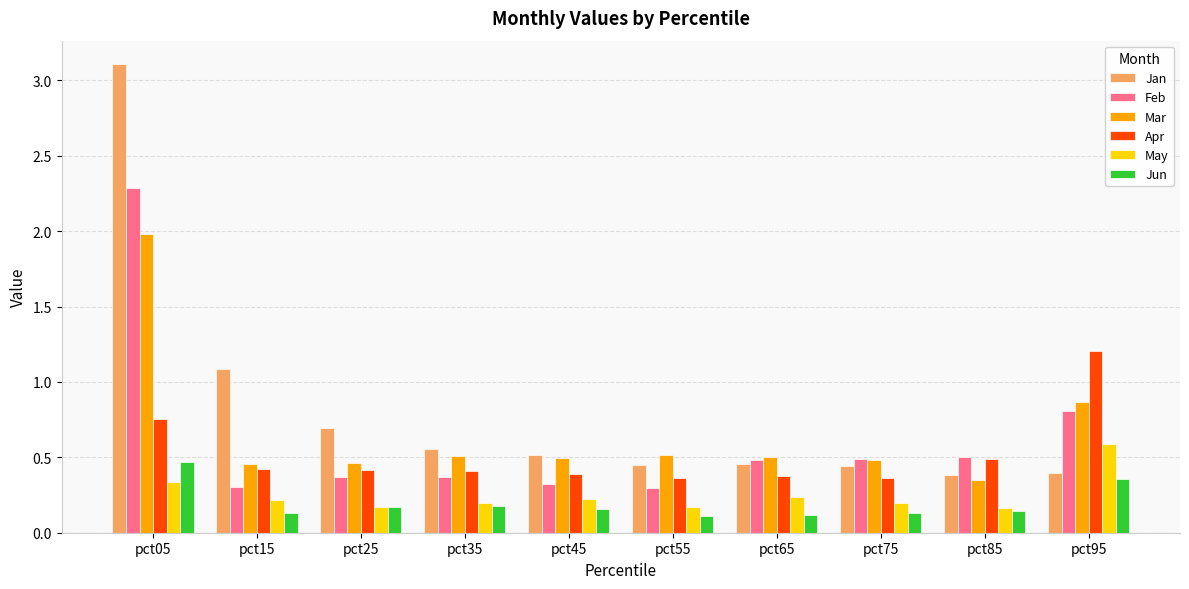

What is the maximum value shown in the chart?

3.1